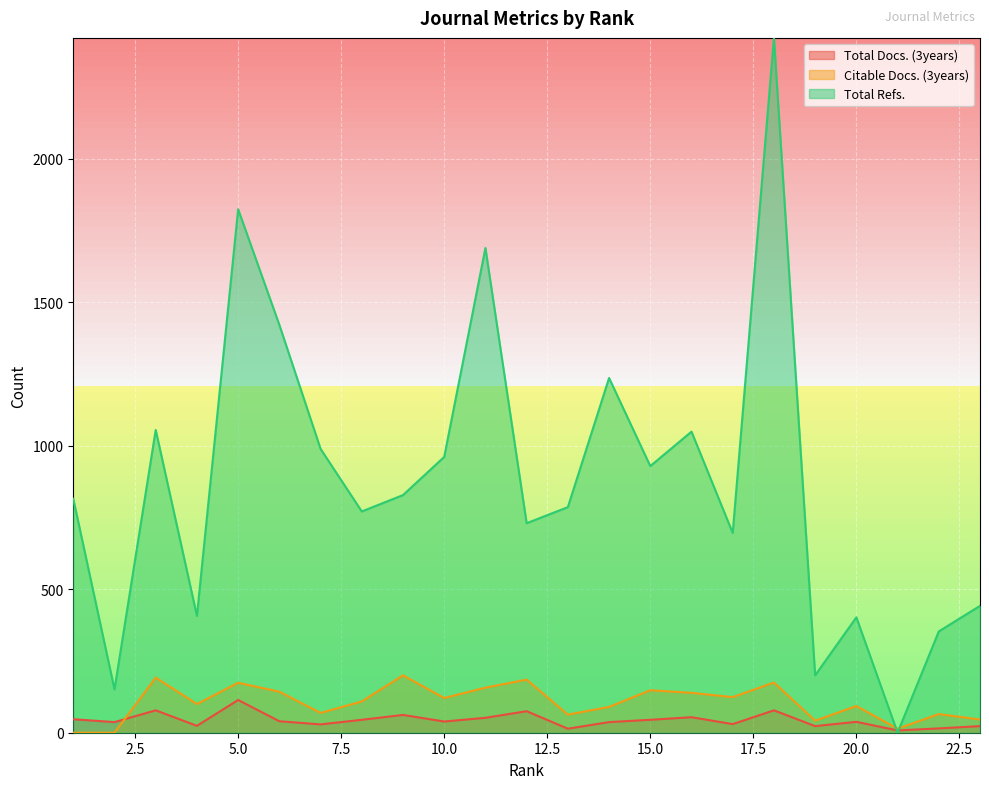

At which category does the chart reach its minimum across all series?

2